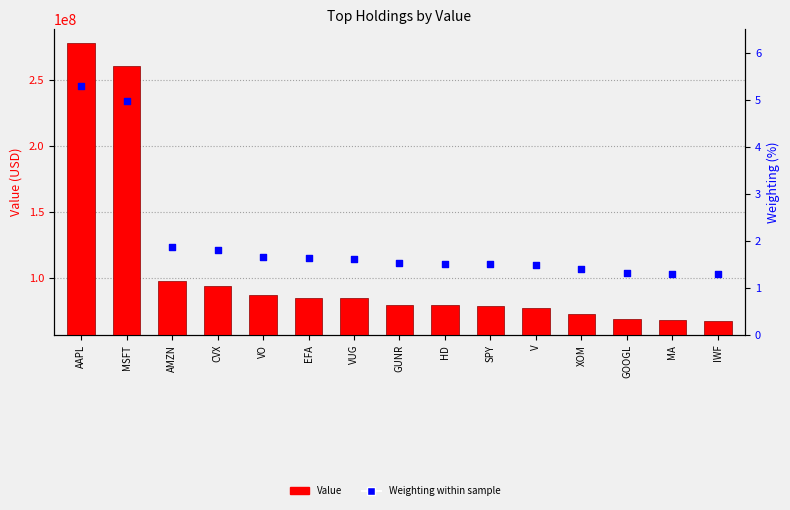

Is the value of Weighting at SPY greater than the value of Value at CVX?

No